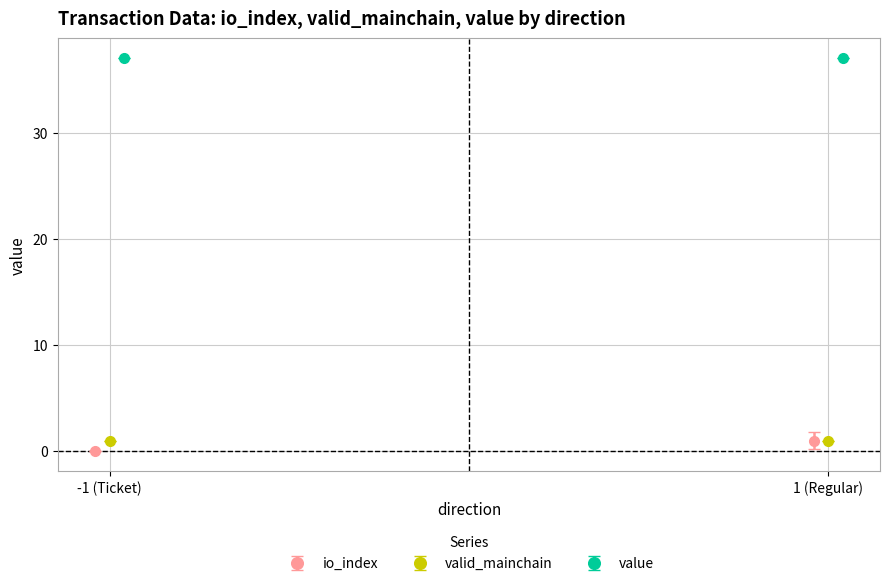

What is the difference between the highest and lowest values at -1?

37.0